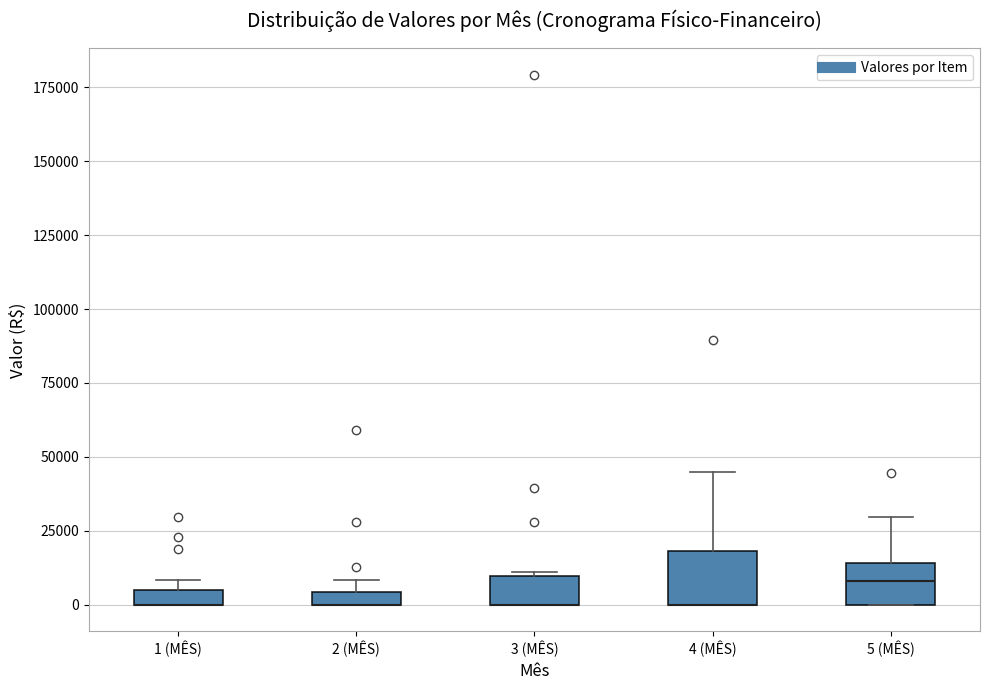

Where is the upper edge of the box for 2 (MÊS) on the y-axis? The values are not printed on the chart, so give them approximately, as read against the axis.

5000